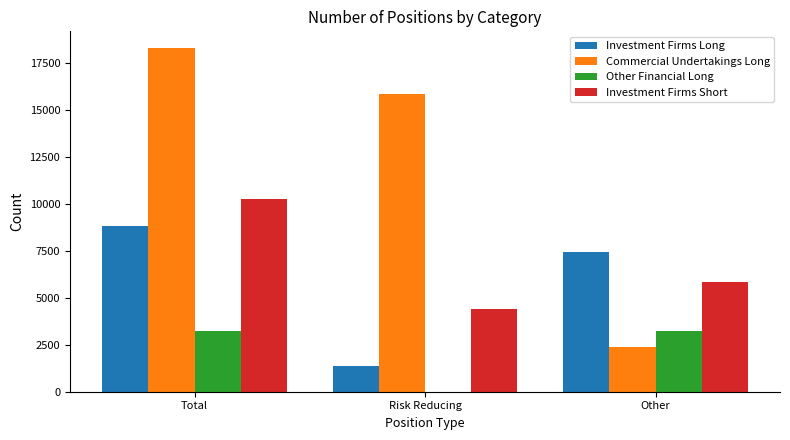

True or false: Investment Firms Long has a value of 1492 at Other.

False